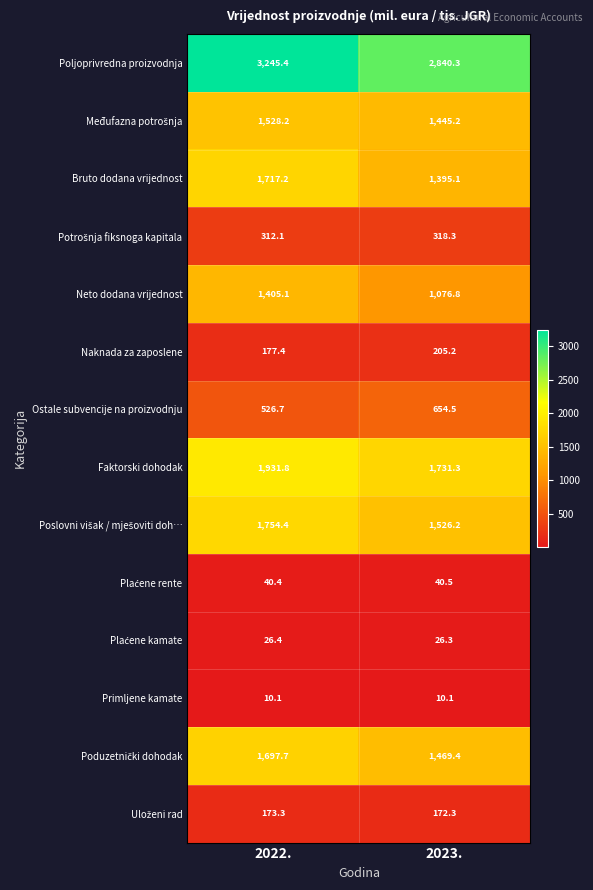

Which series has the widest spread of values?

Poljoprivredna proizvodnja